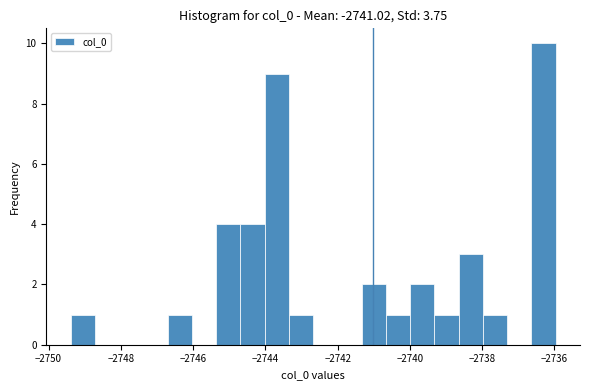

Around what value on the x-axis is the tallest bar? Give the approximate position of its centre, as read against the axis.

-2736.2